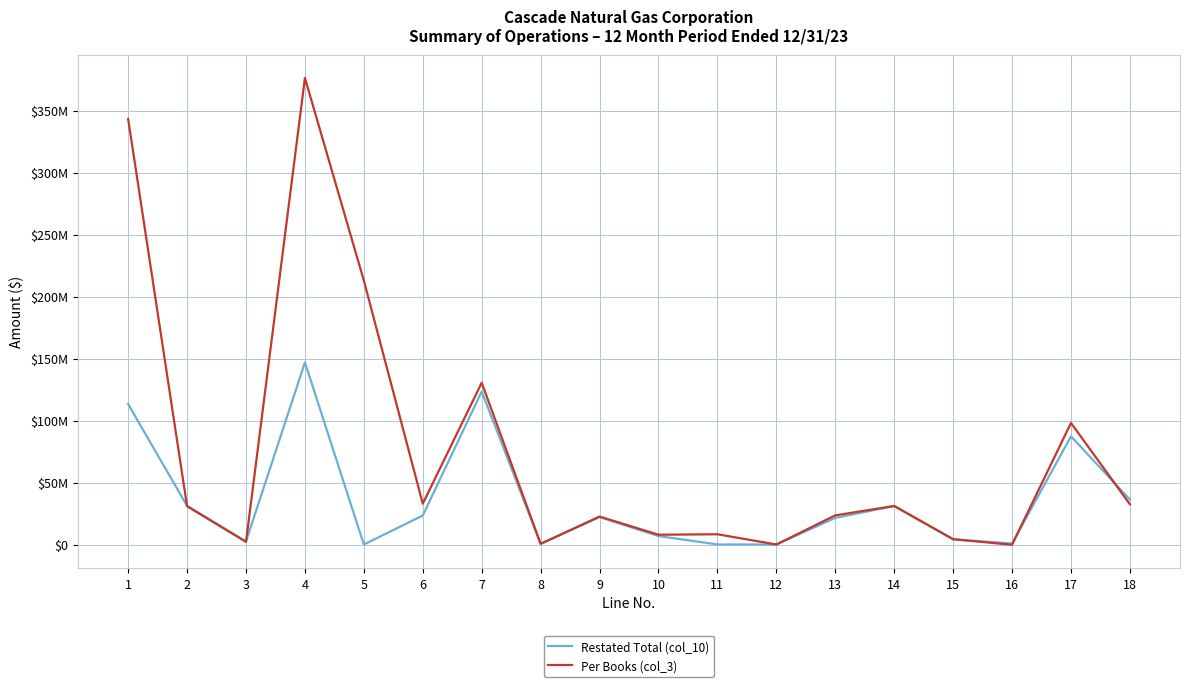

What is the value of the Restated Total (col_10) point at the 8th from the left?

551721.5